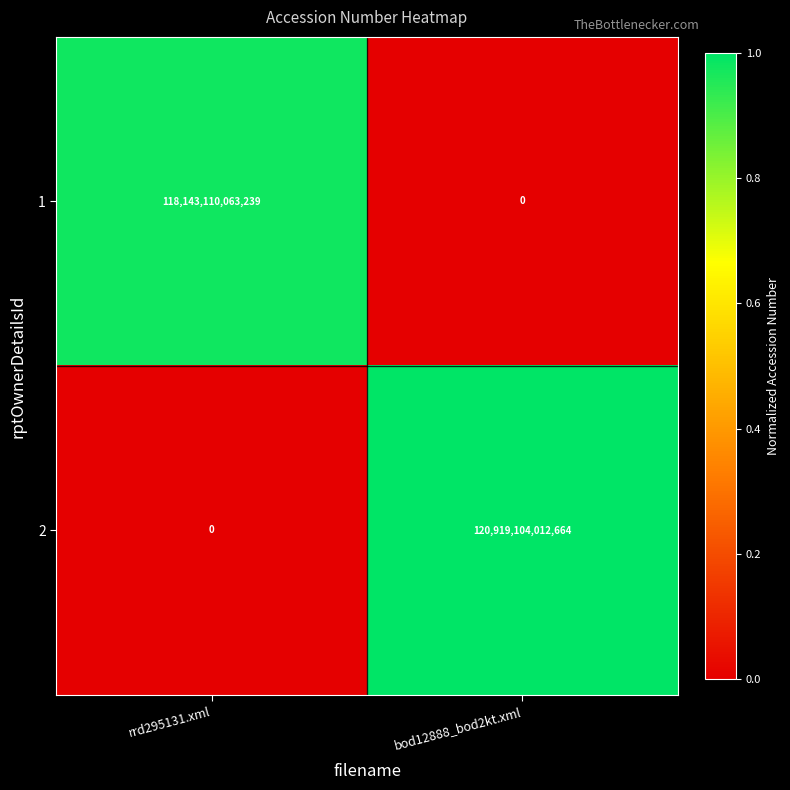

At which category is the sum across all series the highest?

bod12888_bod2kt.xml